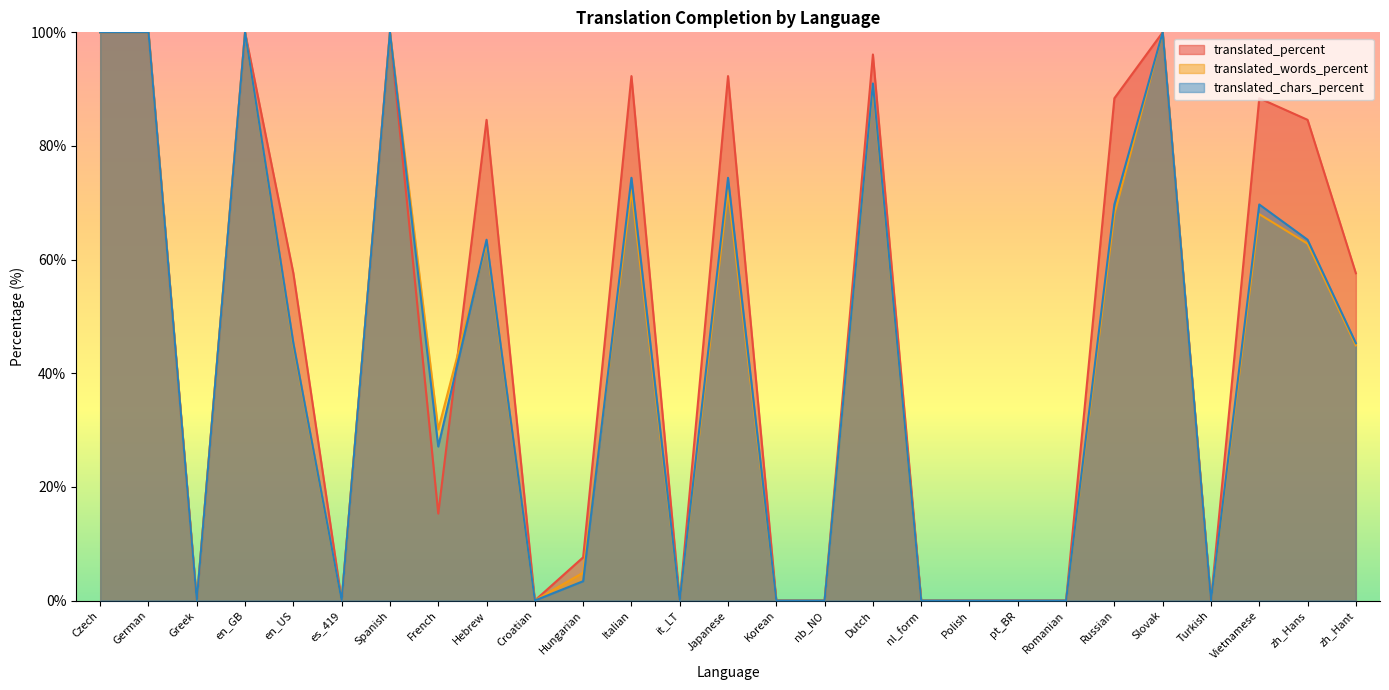

Which category has the highest value in the translated_words_percent series?

Czech